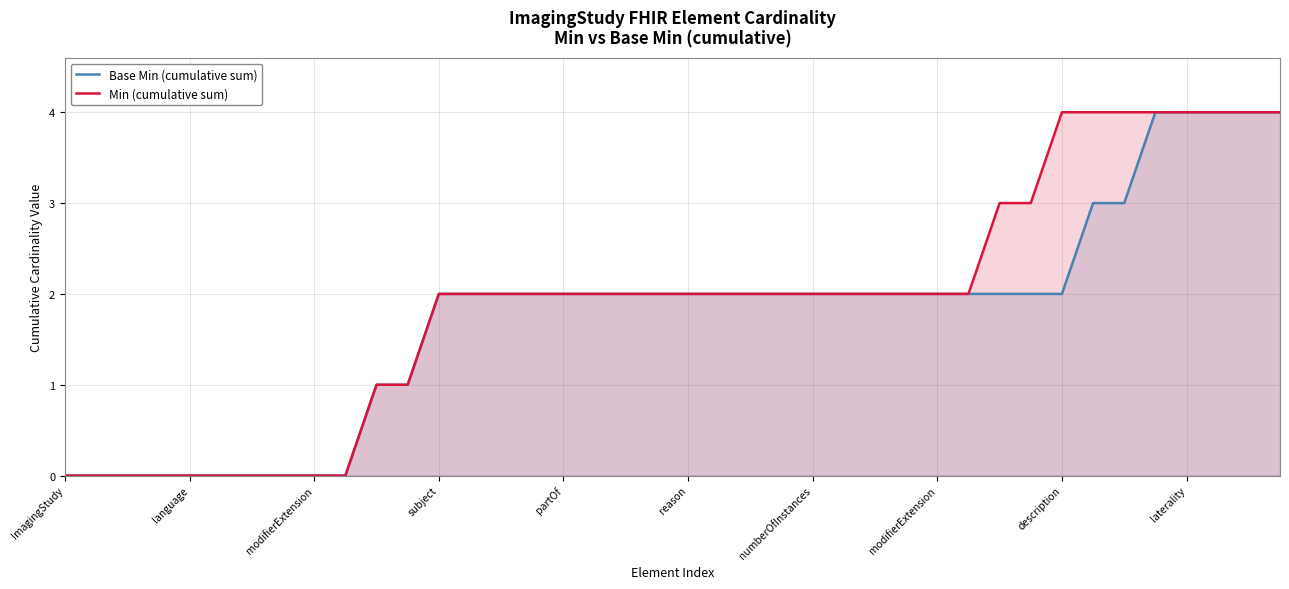

Which series has the widest spread of values?

Base Min (cumulative sum)